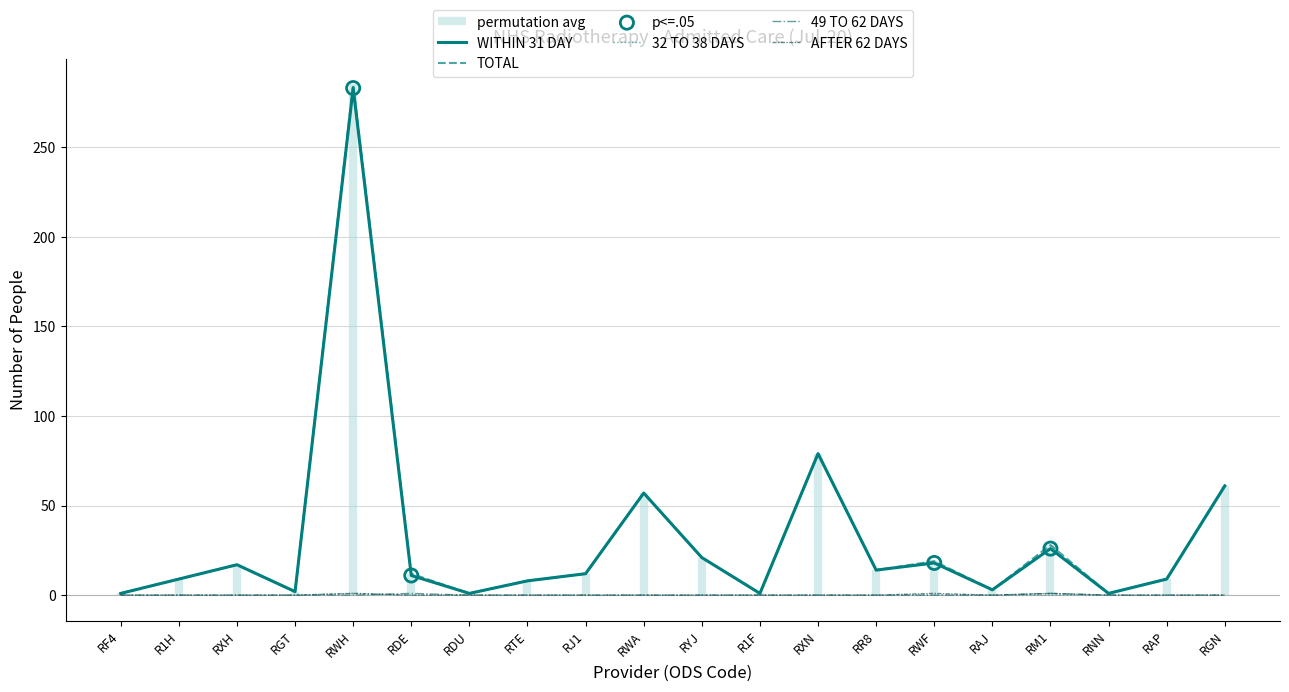

Which series has the largest total across all categories?

TOTAL